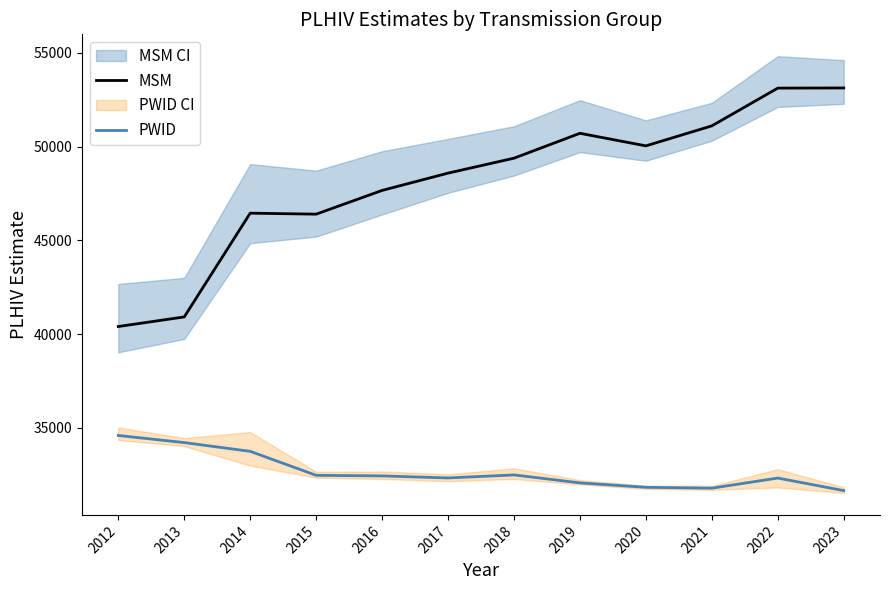

In MSM, how many points are lower than both neighbors (excluding endpoints)?

2